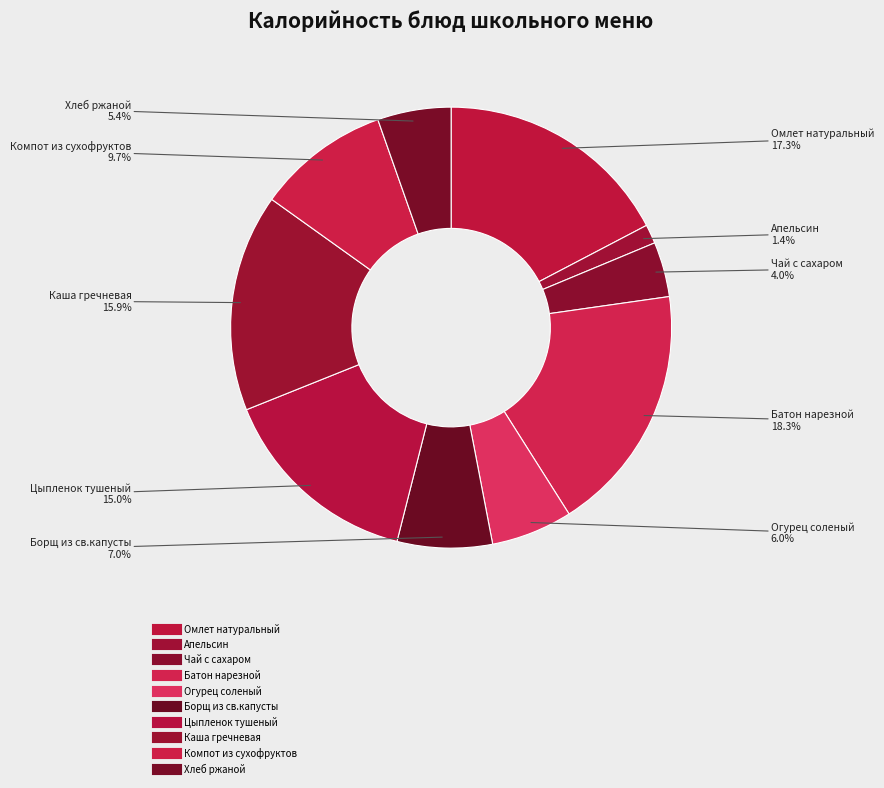

The Омлет натуральный slice represents 32% of the pie. True or false?

False